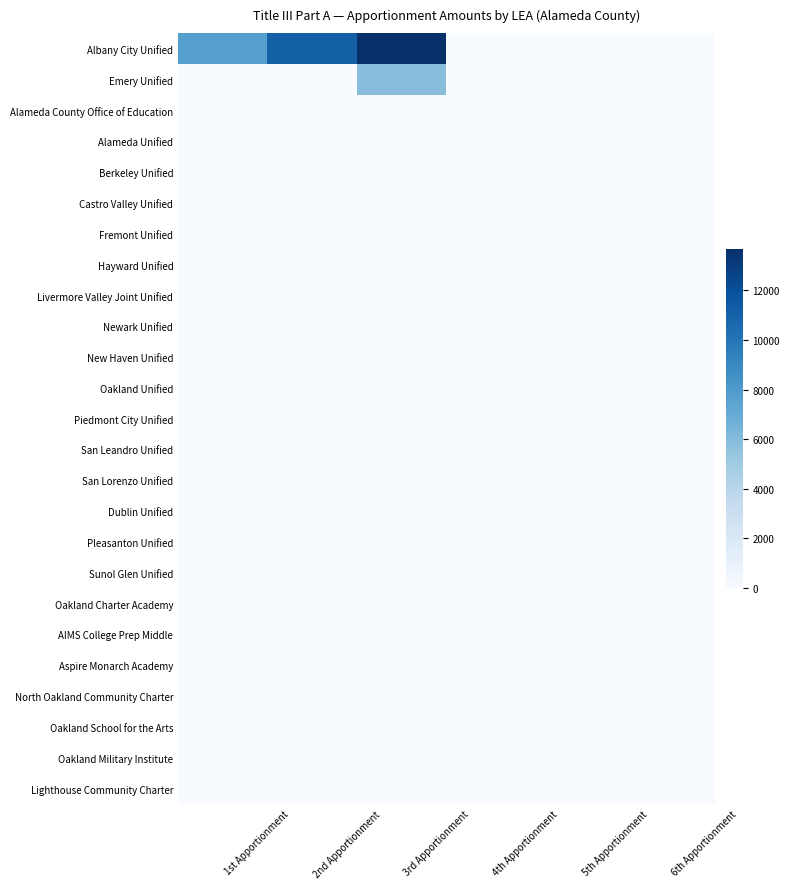

What is the greatest value displayed?

13658